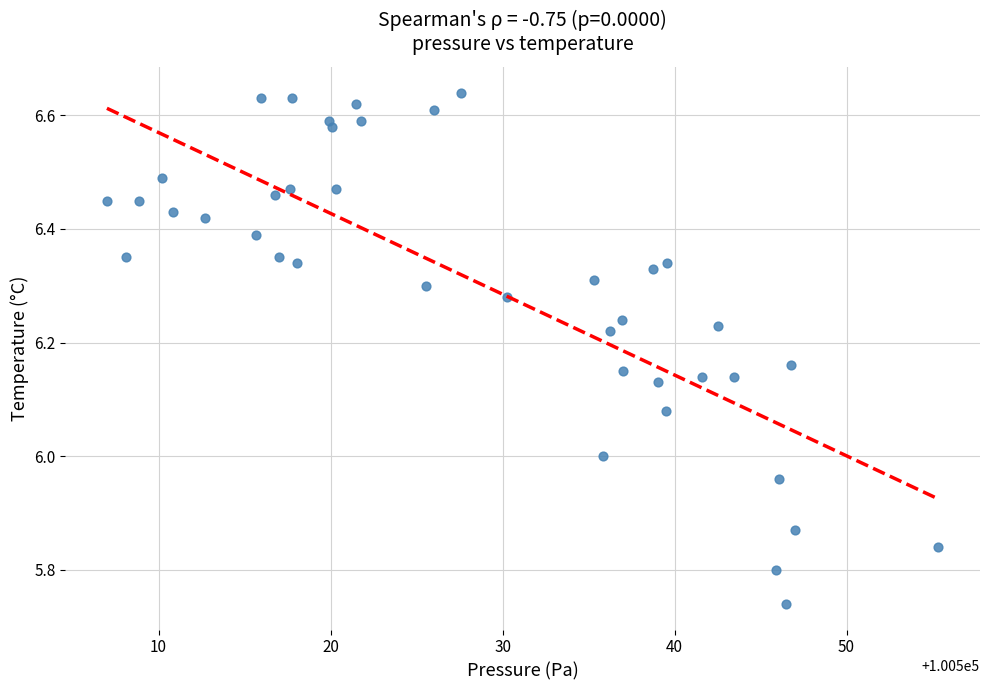

What is the range of X values (max minus min)?

48.3